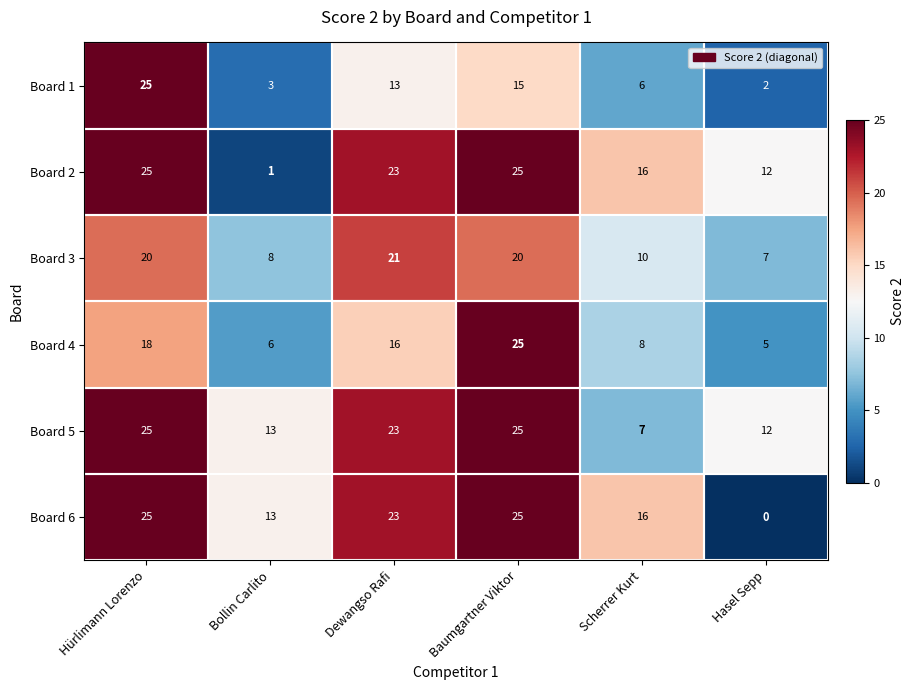

At how many categories does at least one series exceed 4?

6